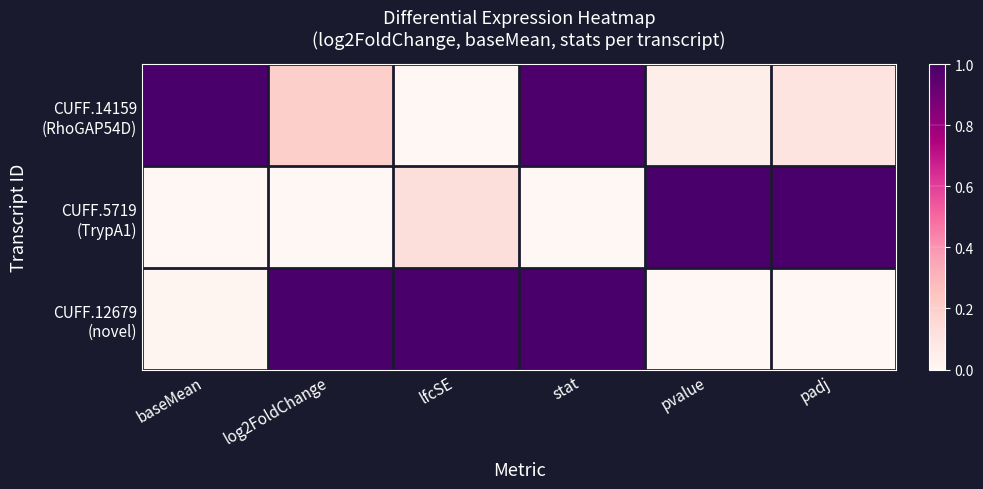

Which label corresponds to the smallest value in the chart?

lfcSE